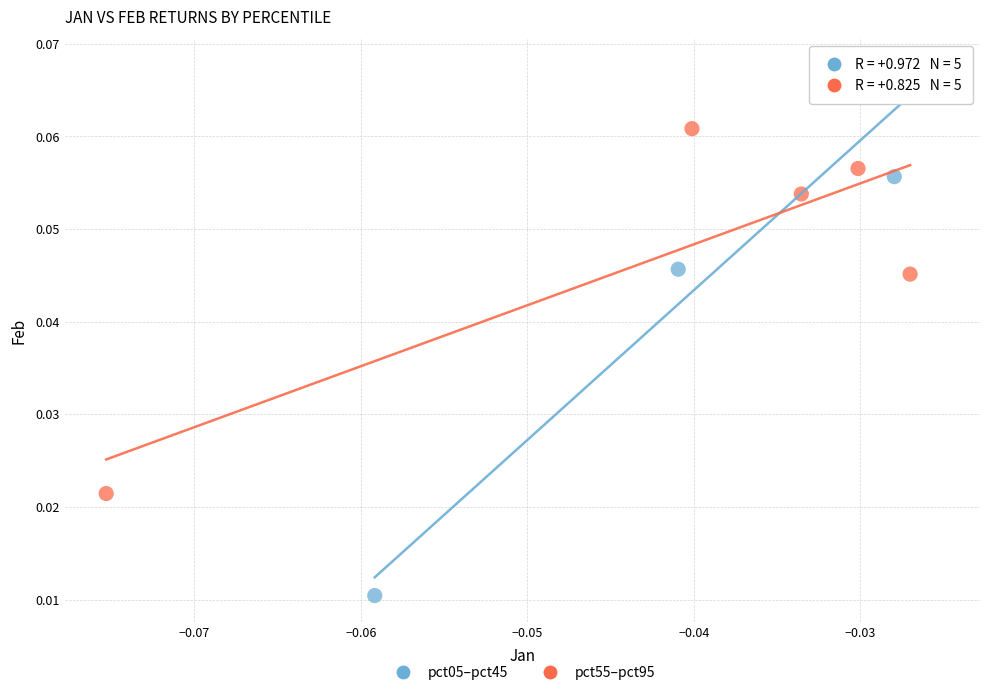

Which series contains the lowest Y value?

pct05–pct45